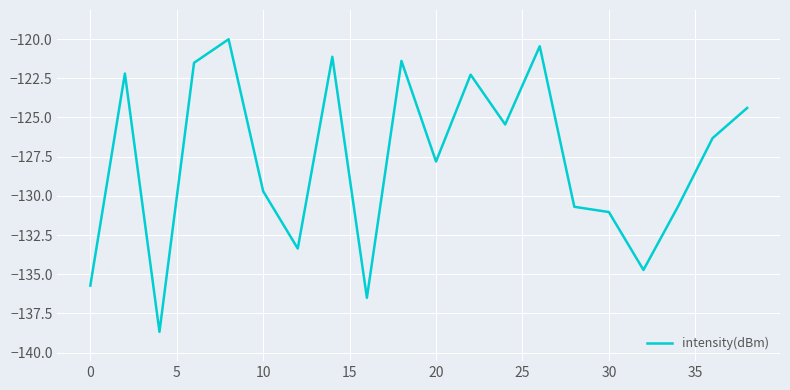

What is the minimum value shown in the chart?

-138.7